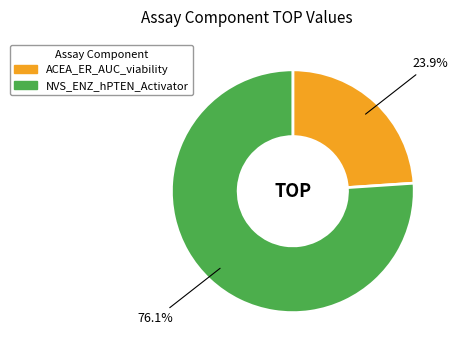

What is the total percentage of NVS_ENZ_hPTEN_Activator and ACEA_ER_AUC_viability?

100.0%